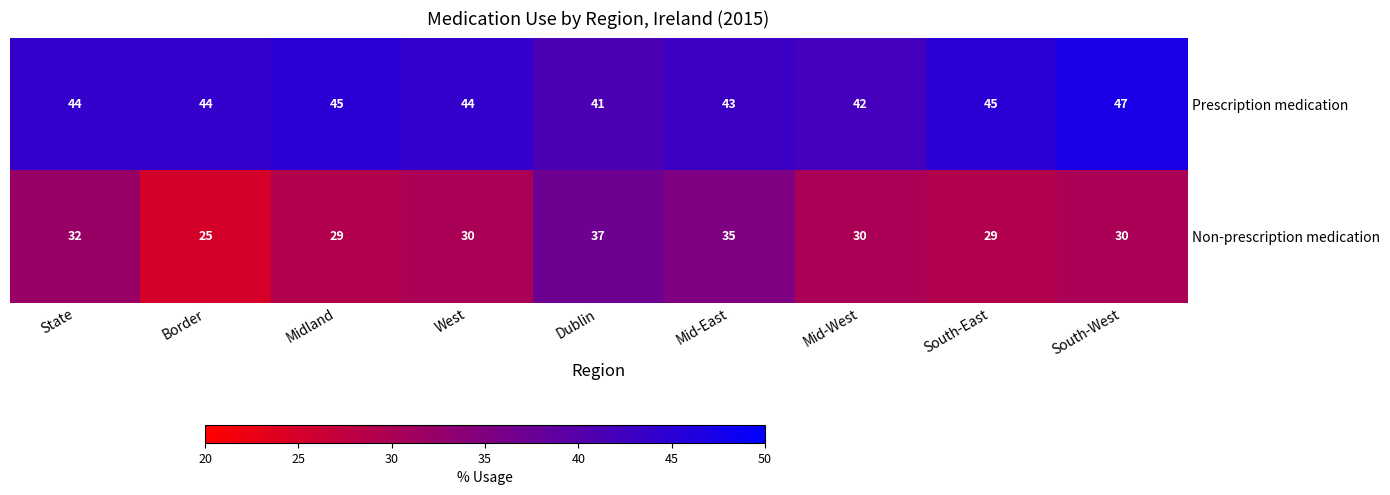

Which category has the highest value across all series?

South-West